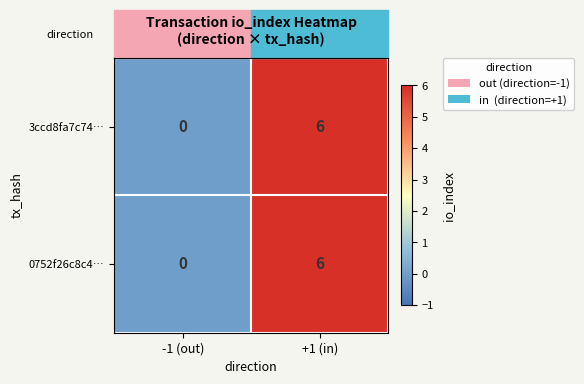

At which category is the sum across all series the highest?

+1 (in)